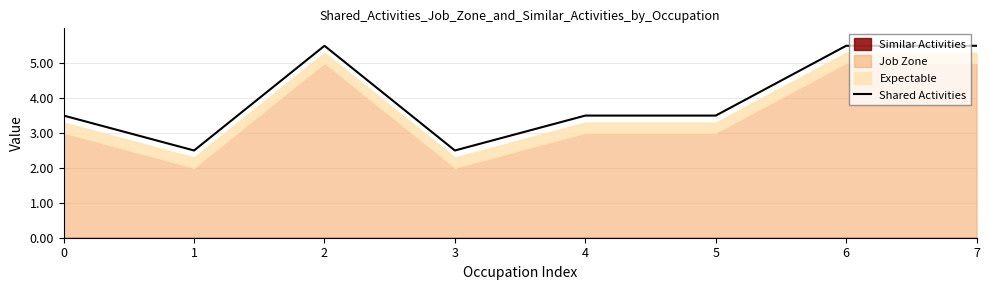

Which category has the lowest value across all series?

1